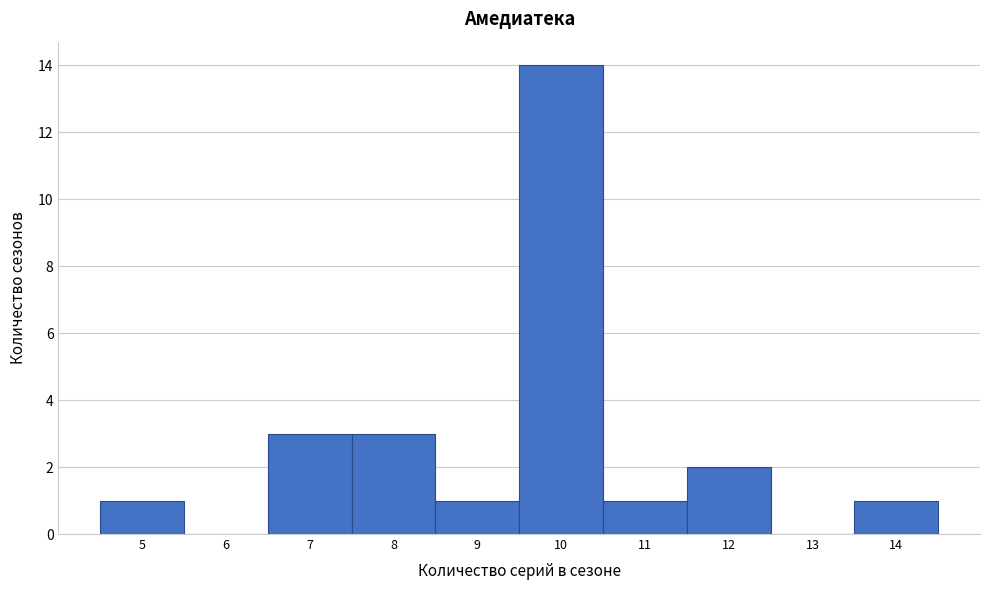

How tall is the bar that spans 6.5 to 7.5 on the x-axis? The values are not printed on the chart, so give them approximately, as read against the axis.

3